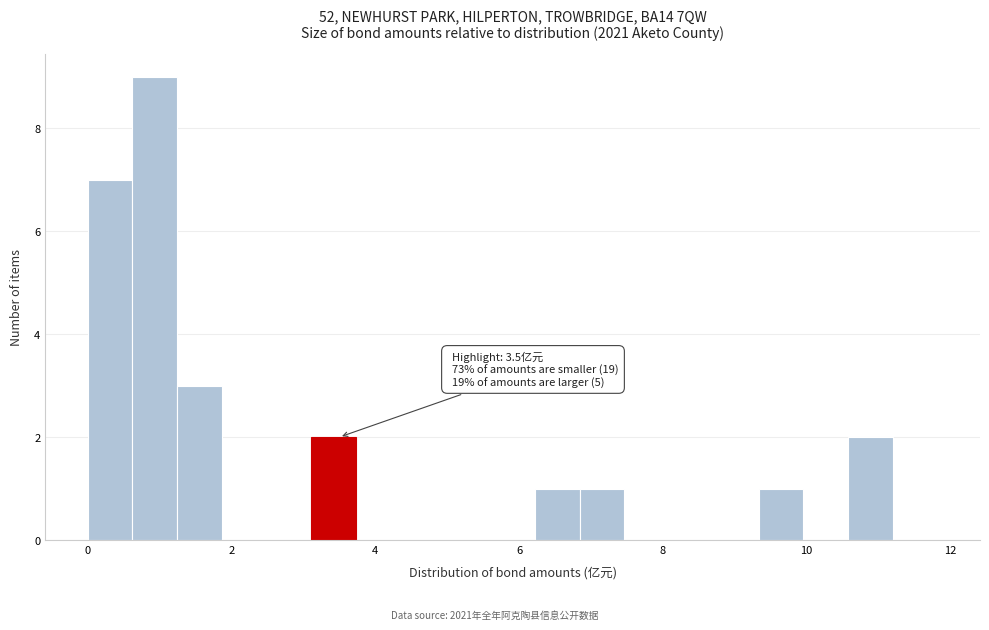

Around what value on the x-axis is the tallest bar? Give the approximate position of its centre, as read against the axis.

1.0